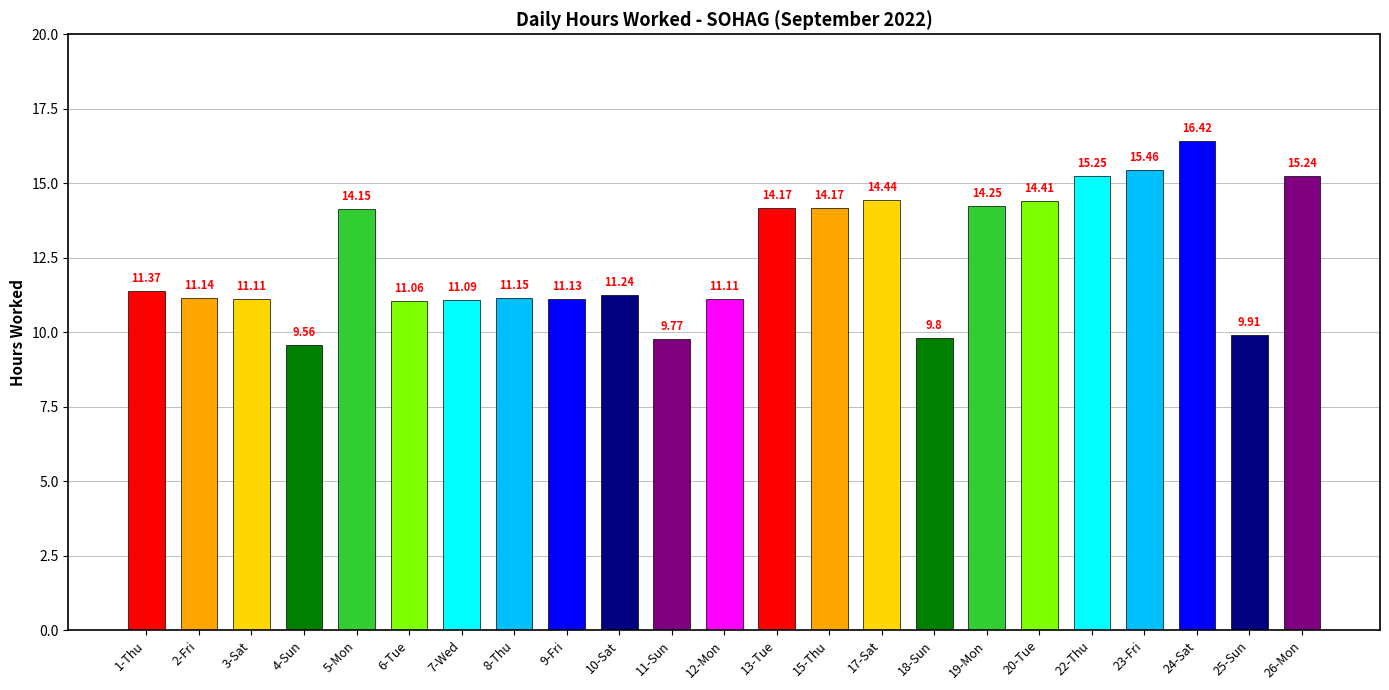

Approximately how many times larger is the value at 18-Sun compared to 13-Tue?

0.7